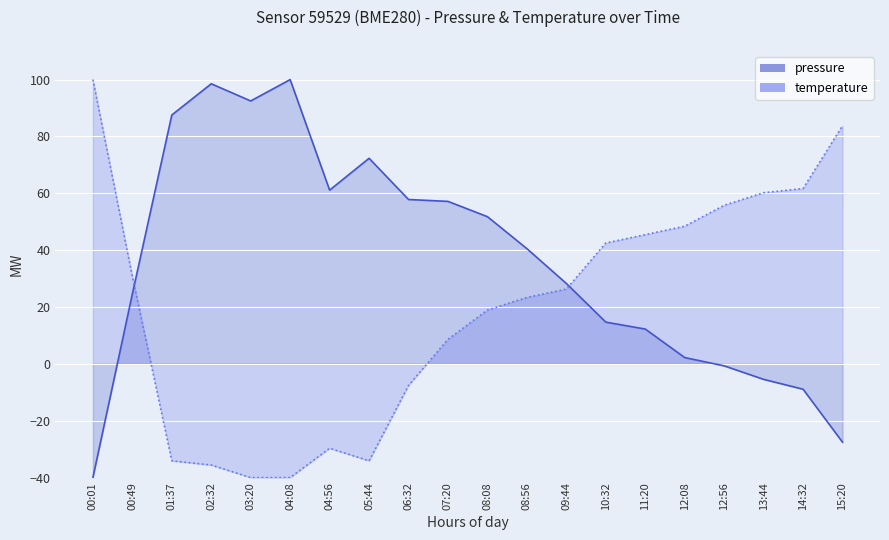

Read the temperature value at 05:44.

-34.1